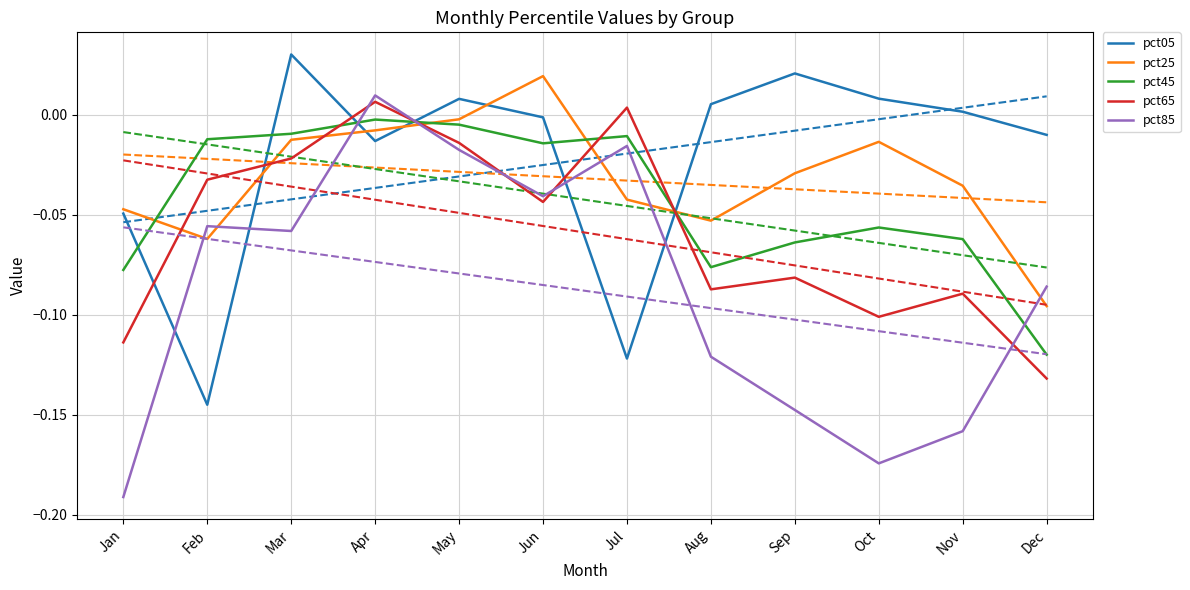

What is the minimum value shown in the chart?

-0.2